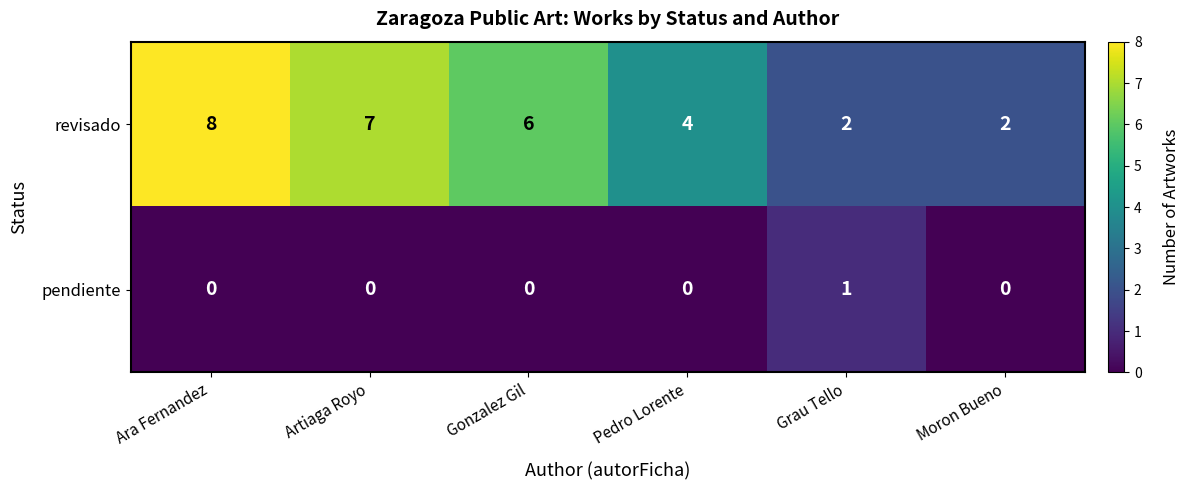

At which category is the sum across all series the highest?

Ara Fernandez